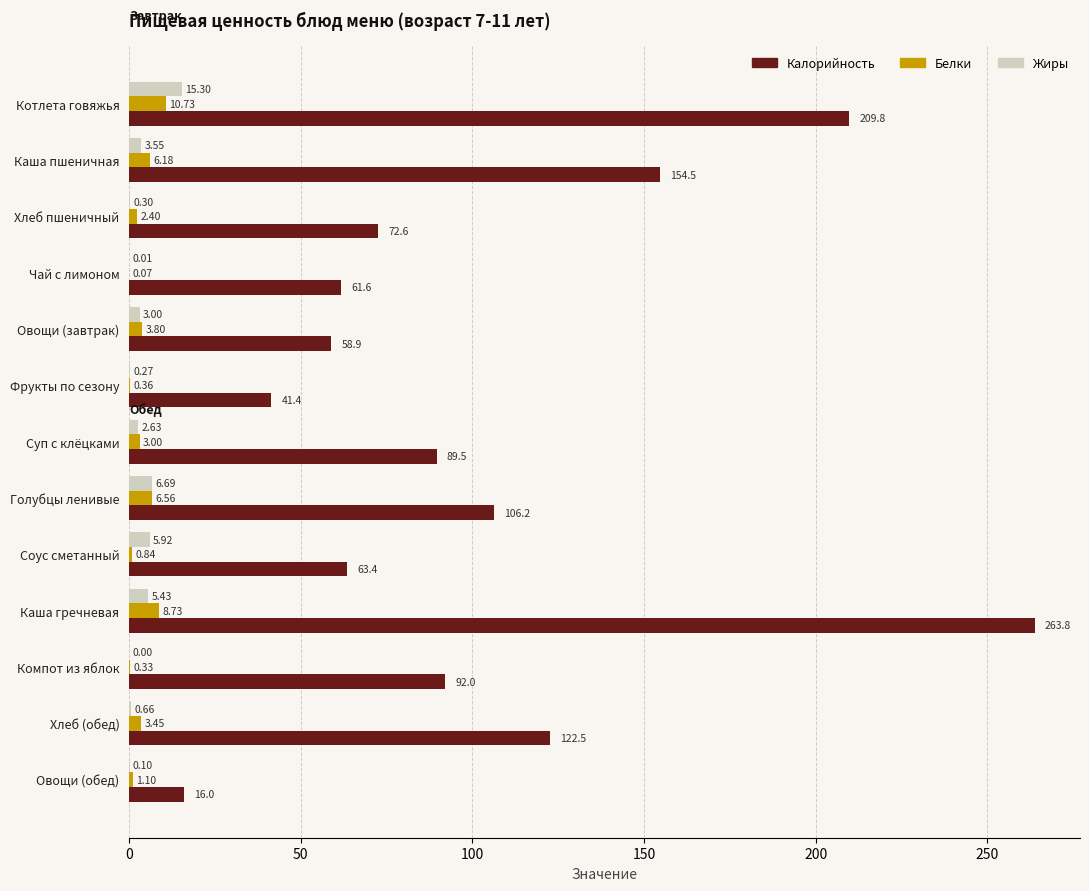

At which label is Белки closest to 5?

Каша пшеничная